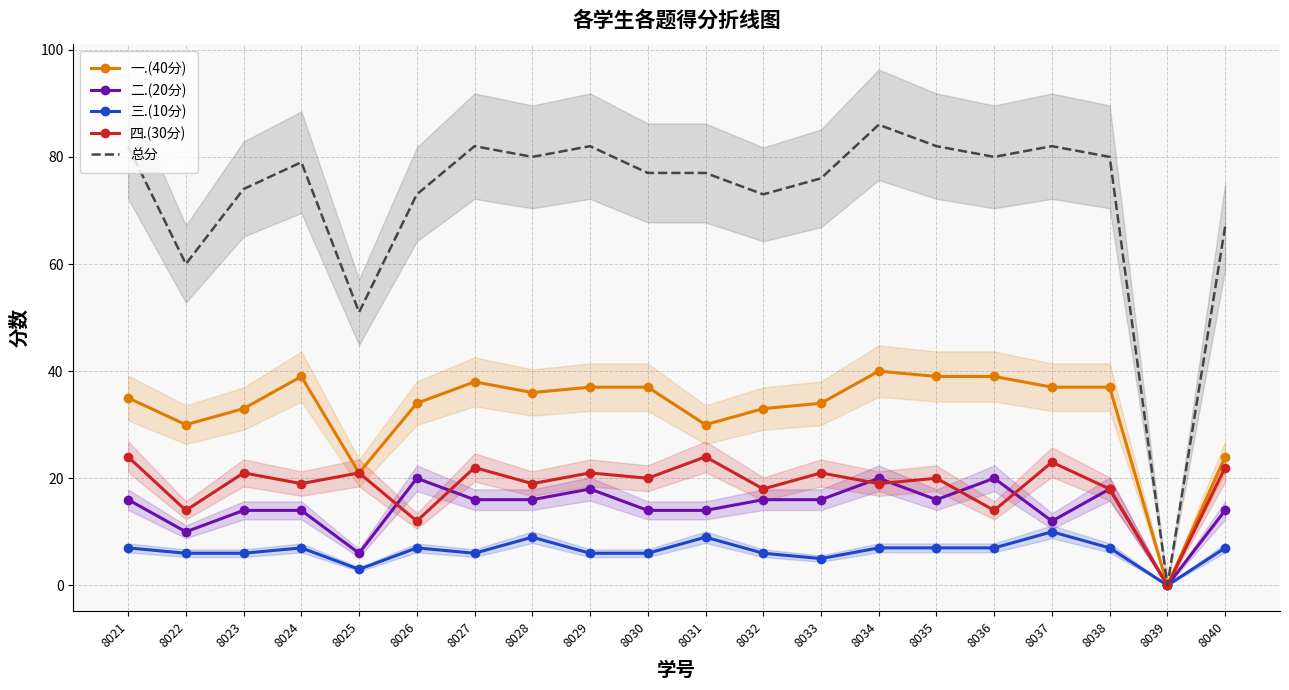

What are all the series names shown in the legend?

一.(40分), 二.(20分), 三.(10分), 四.(30分), 总分